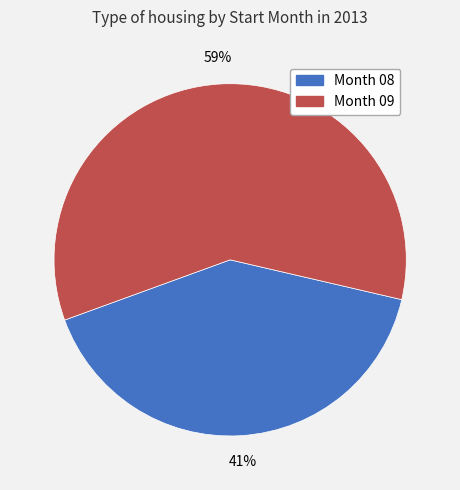

The Month 08 slice represents 41% of the pie. True or false?

True